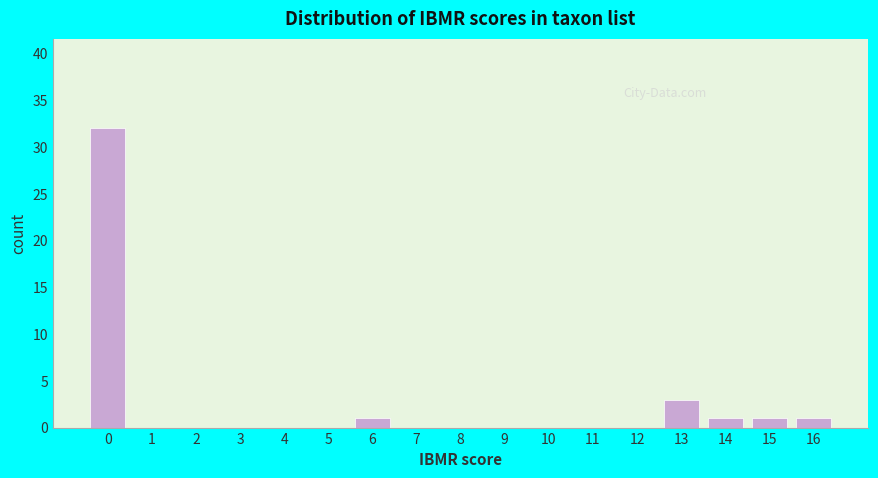

What is the sum of all values?

39